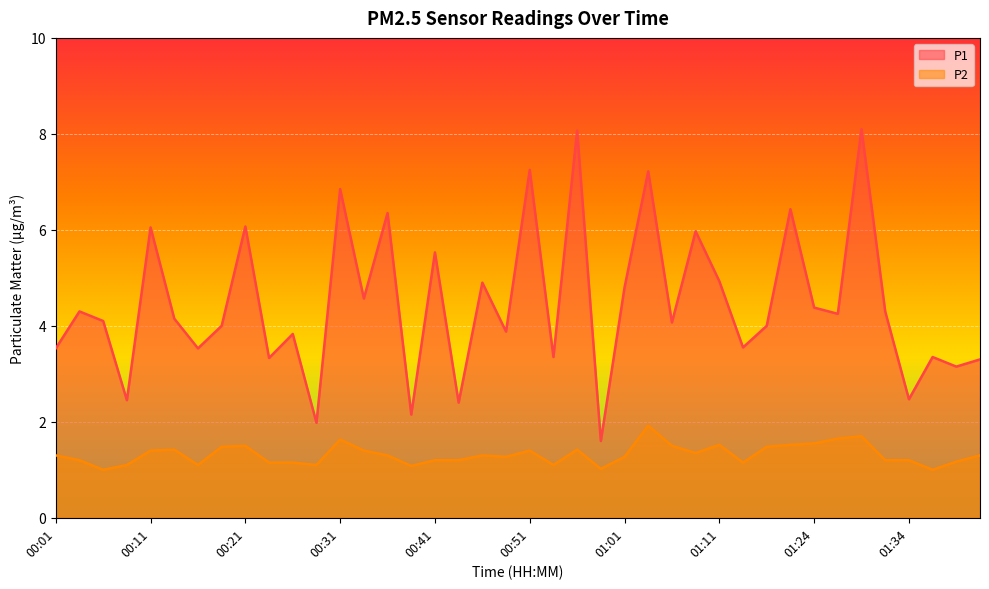

What is the difference between the maximum and minimum values in the P2 series?

0.9